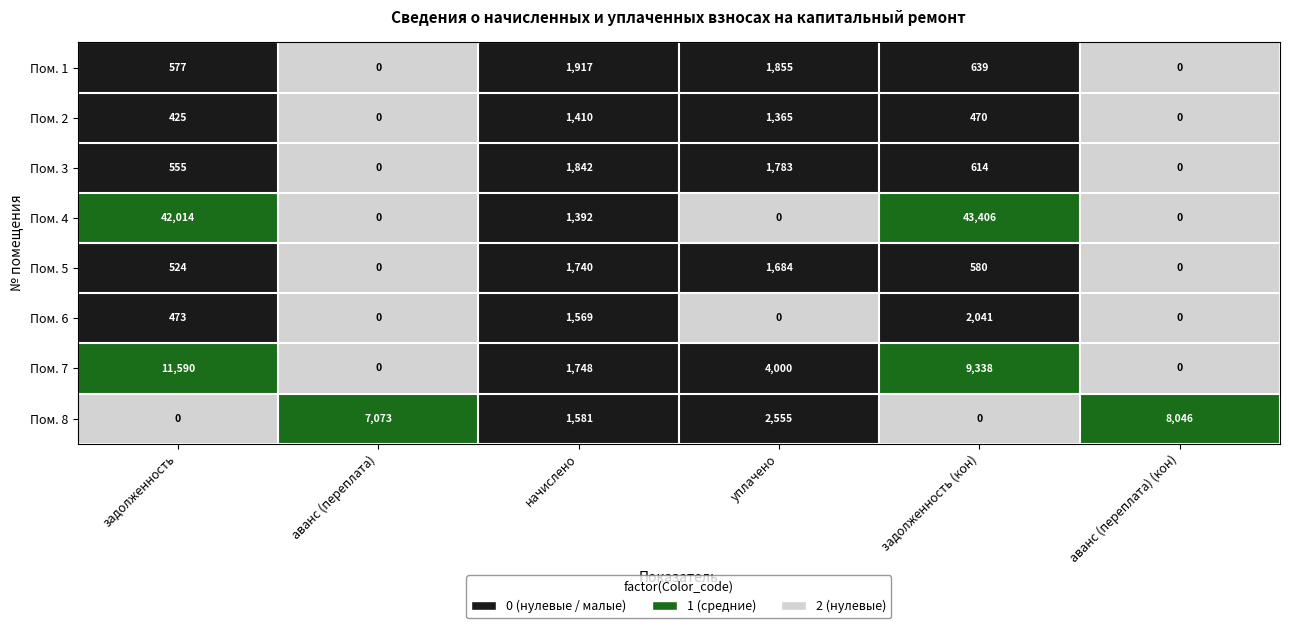

At which category is the sum across all series the highest?

задолженность (кон)